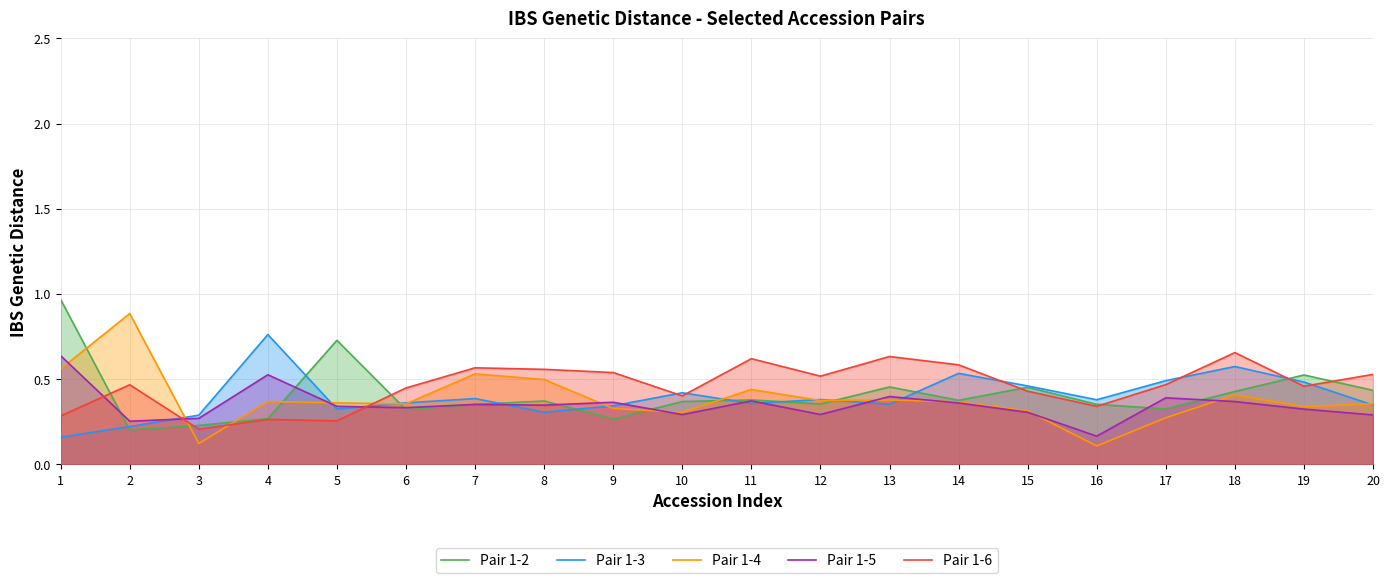

Which series has the widest spread of values?

Pair 1-4